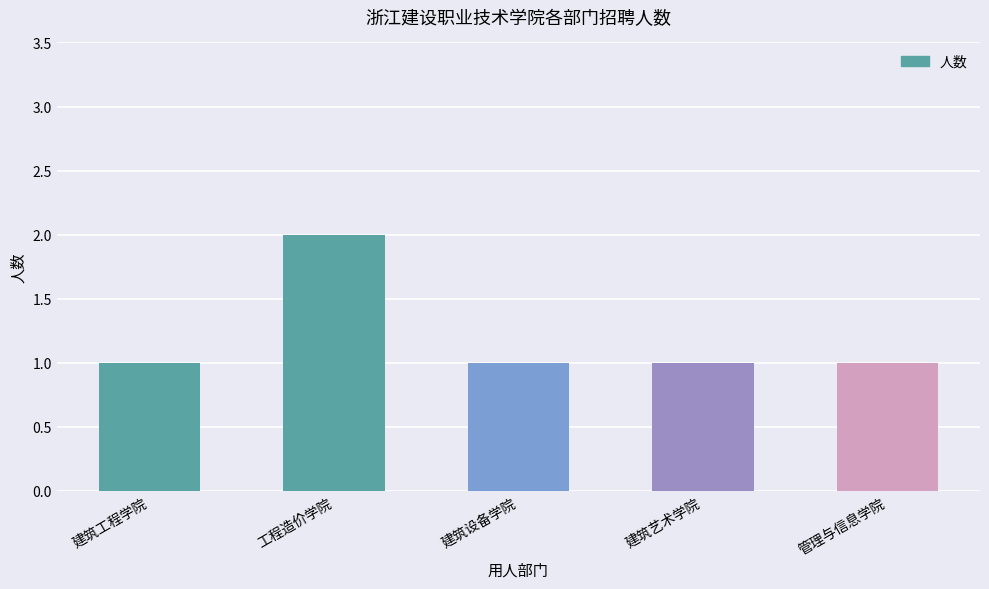

What is the sum of the values at 工程造价学院 and 管理与信息学院?

3